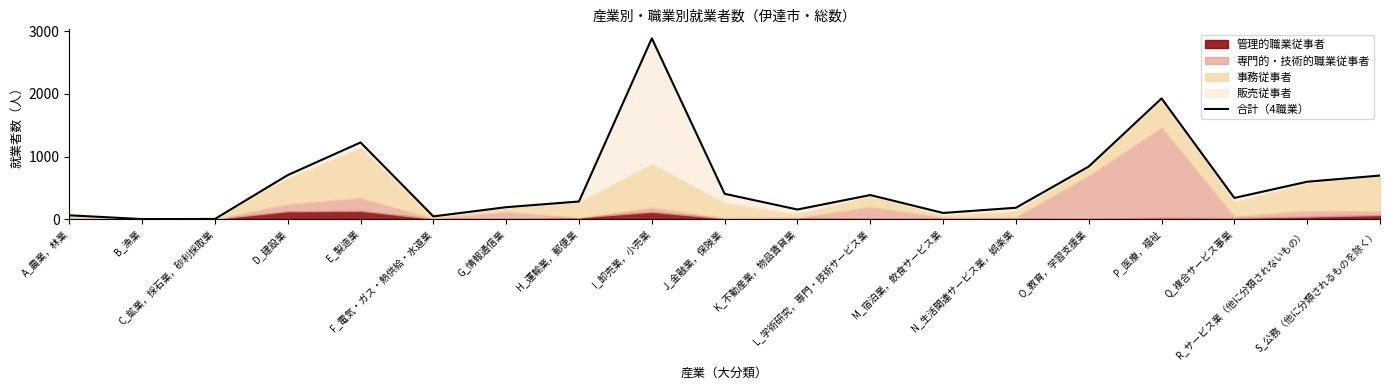

What is the difference between the maximum and minimum values?

2889